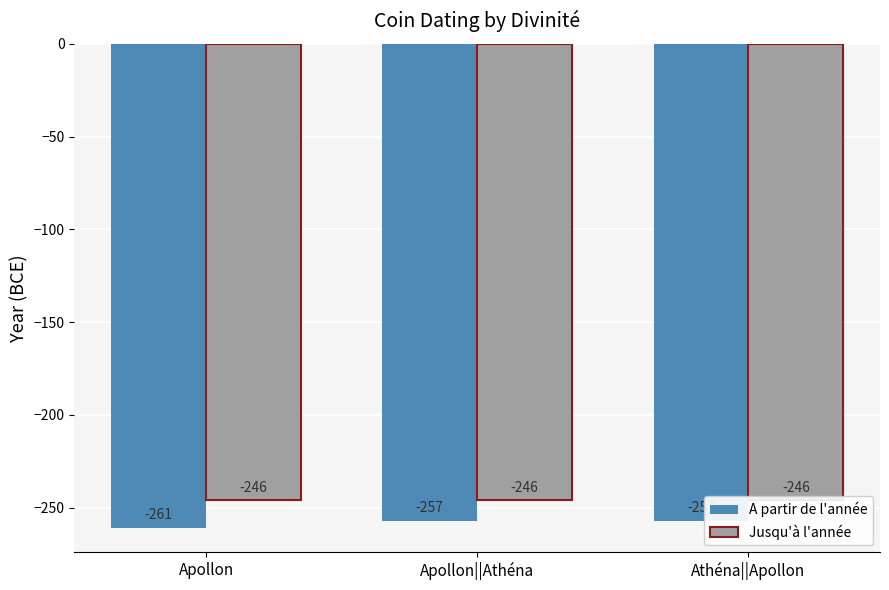

What is the value of the Jusqu'à l'année bar at the 3rd from the left?

-246